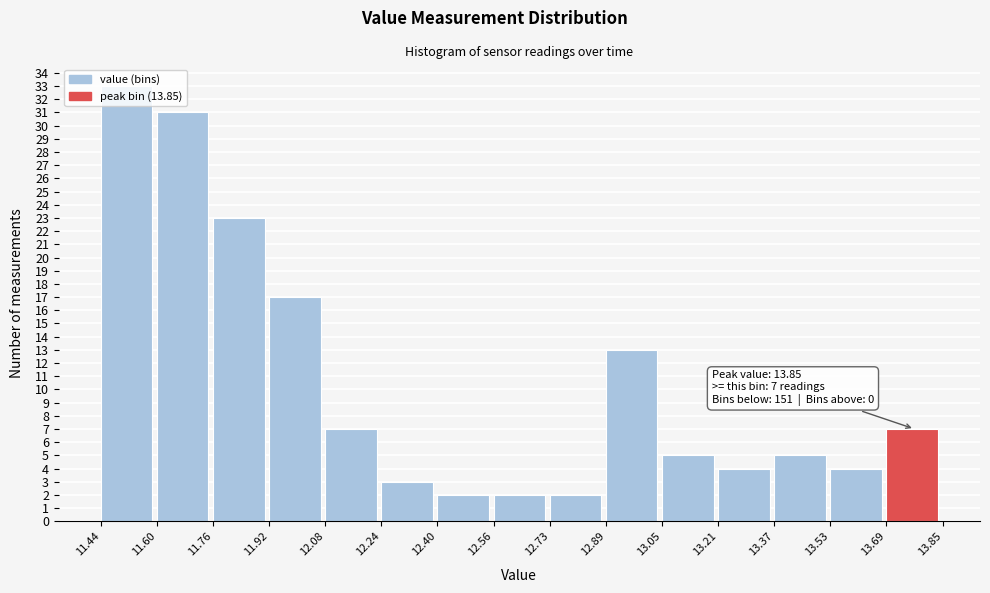

Over which range of the x-axis is the bar tallest?

11.44 to 11.60